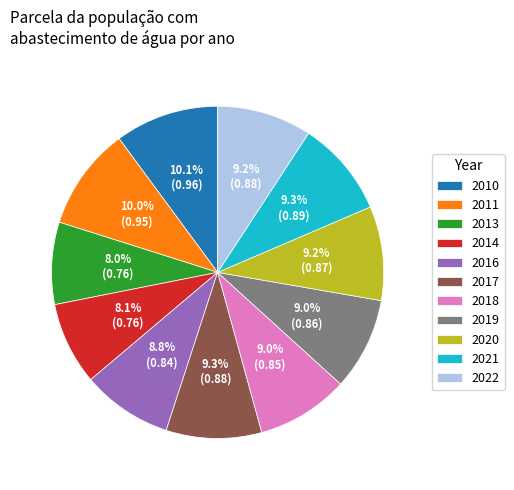

Which has a higher value, 2022 or 2010?

2010